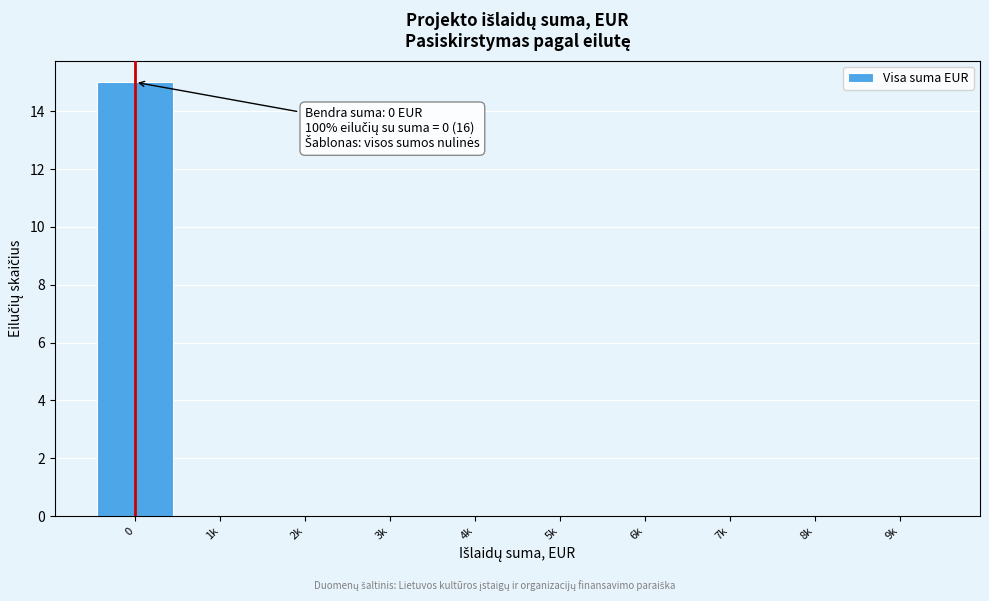

Reading right to left, transcribe all the data shown in this chart.

9k=0	8k=0	7k=0	6k=0	5k=0	4k=0	3k=0	2k=0	1k=0	0=15